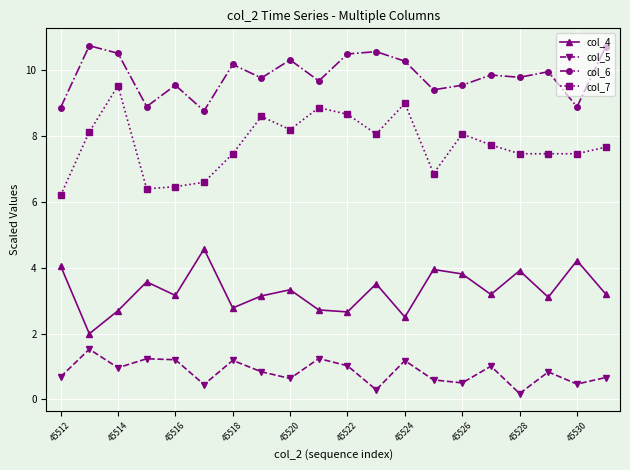

What is the value of the col_6 point at the 17th from the left?

9.8